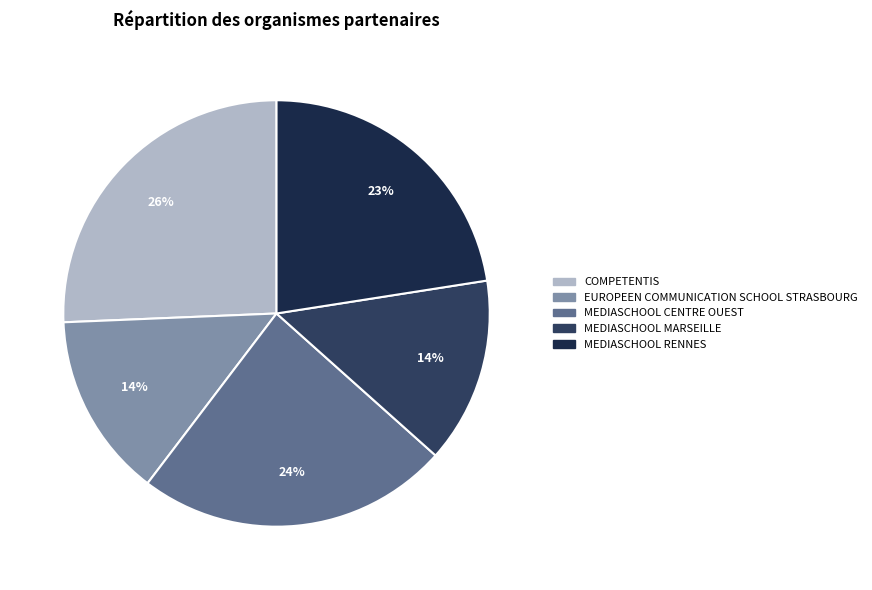

How many segments does this pie chart have?

5